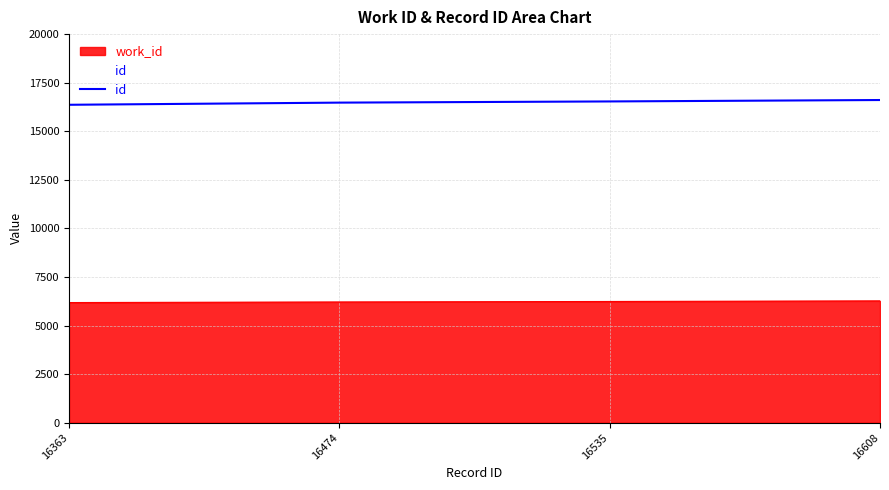

How many lines are shown in the chart?

2